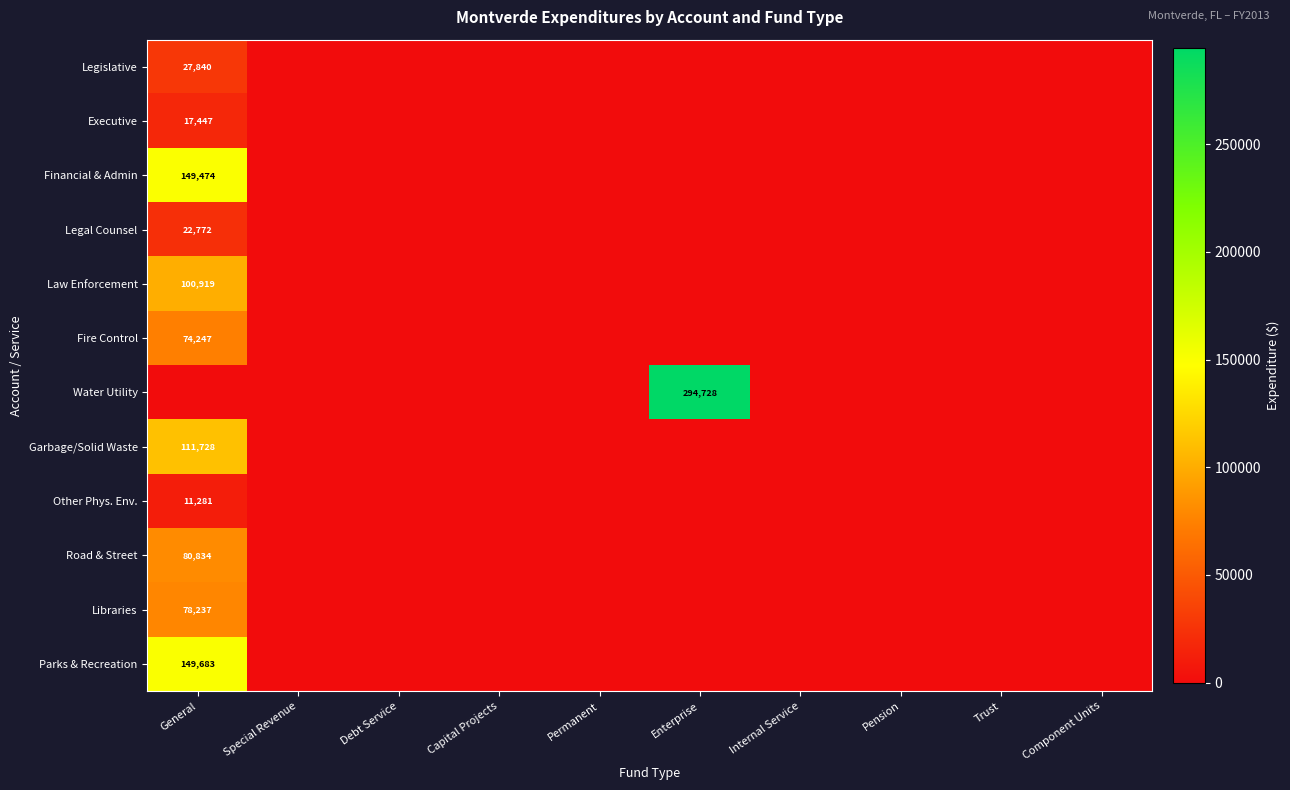

Is it true that Legislative equals 40029 at General?

False